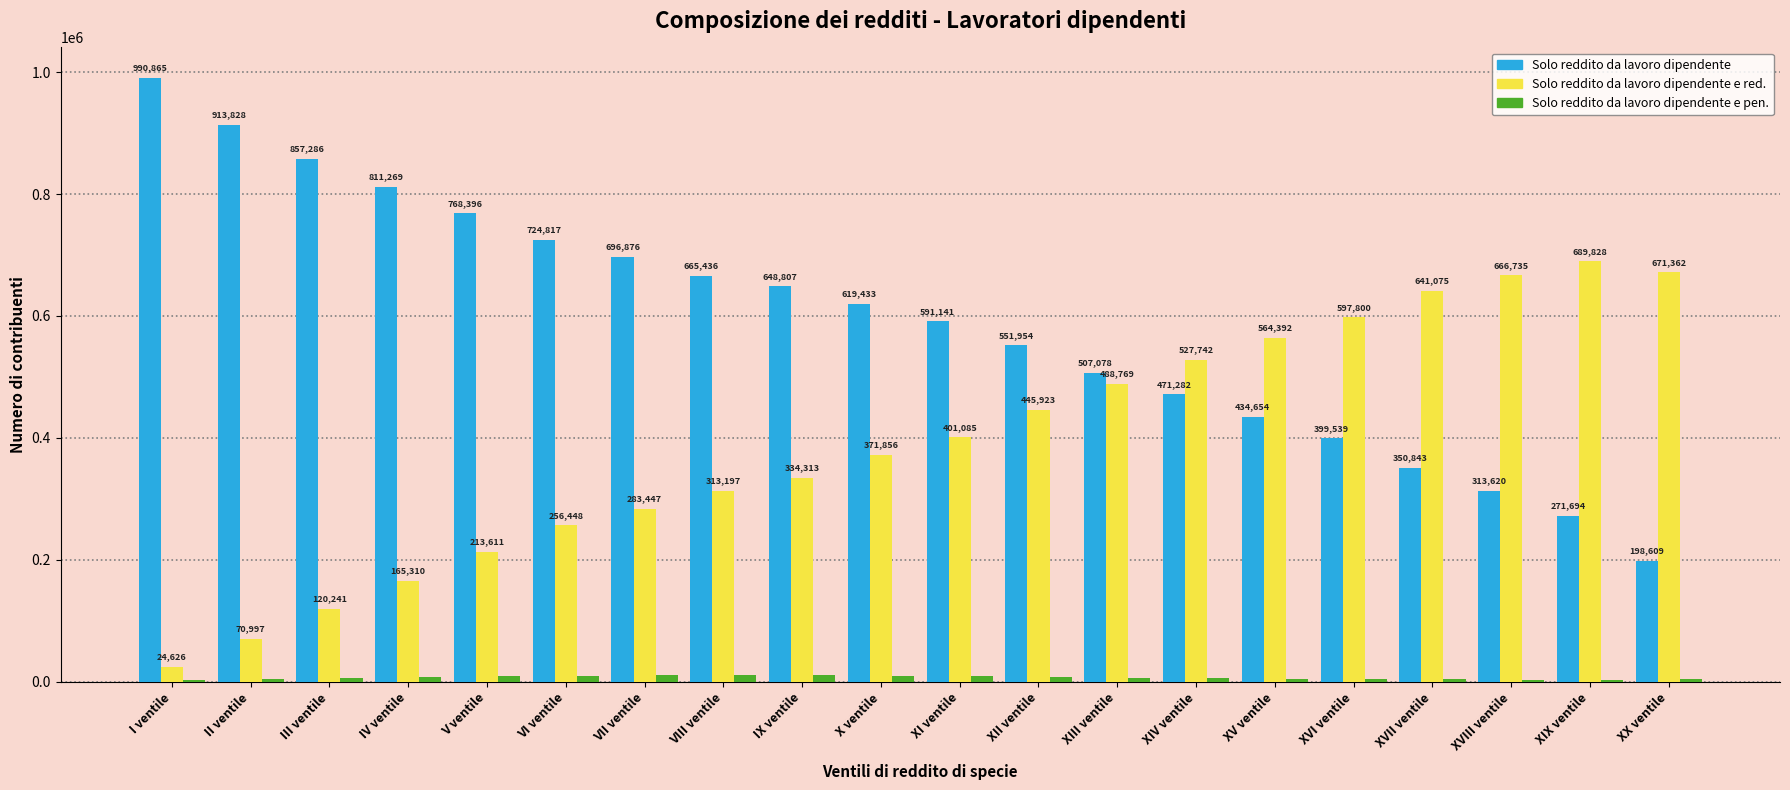

How many distinct data groups are displayed?

3